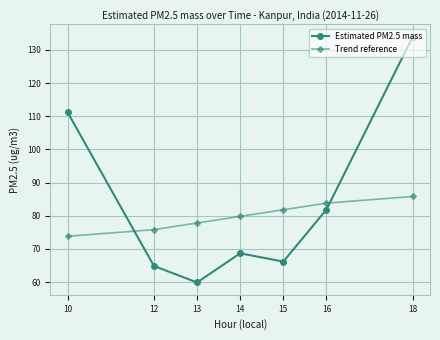

Rank the series at 16 from highest to lowest value.

Trend reference, Estimated PM2.5 mass